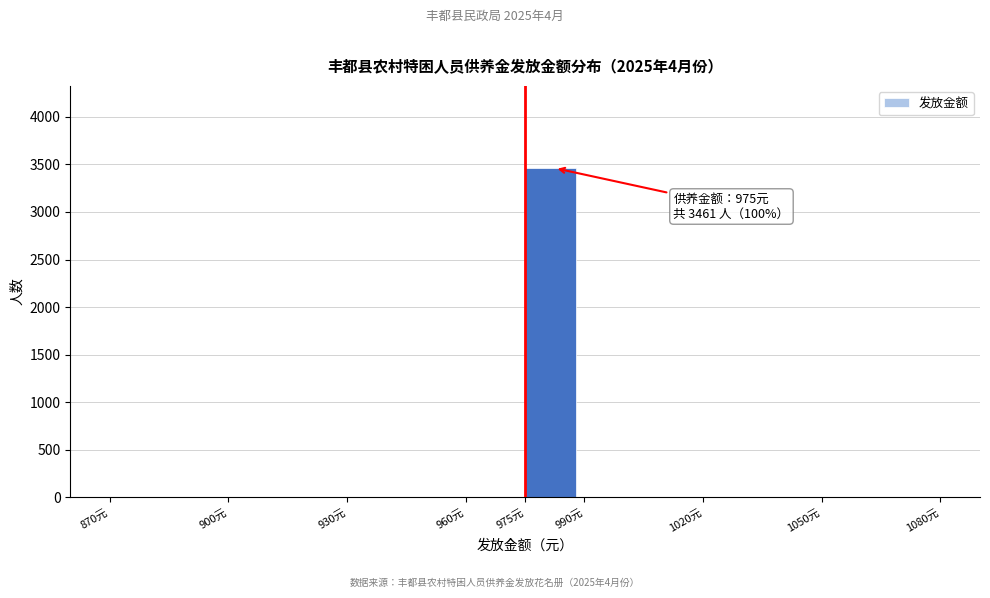

Over which range of the x-axis is the bar tallest?

975 to 990